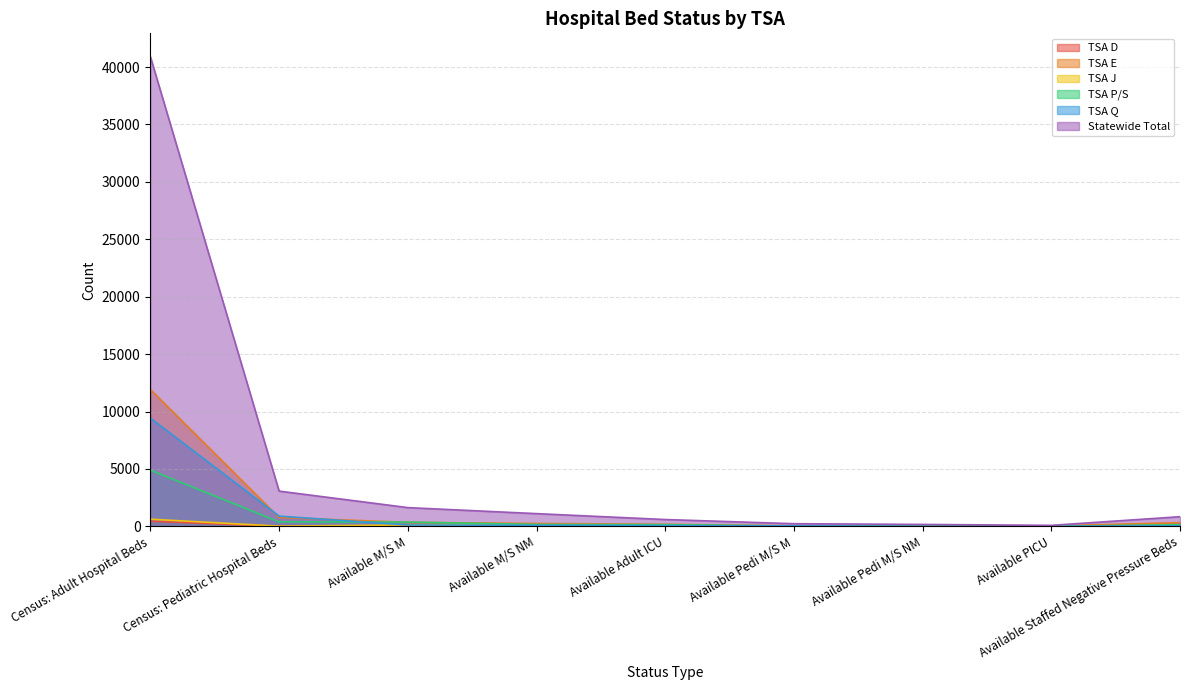

True or false: TSA J has more than 1 points higher than both neighbors.

True